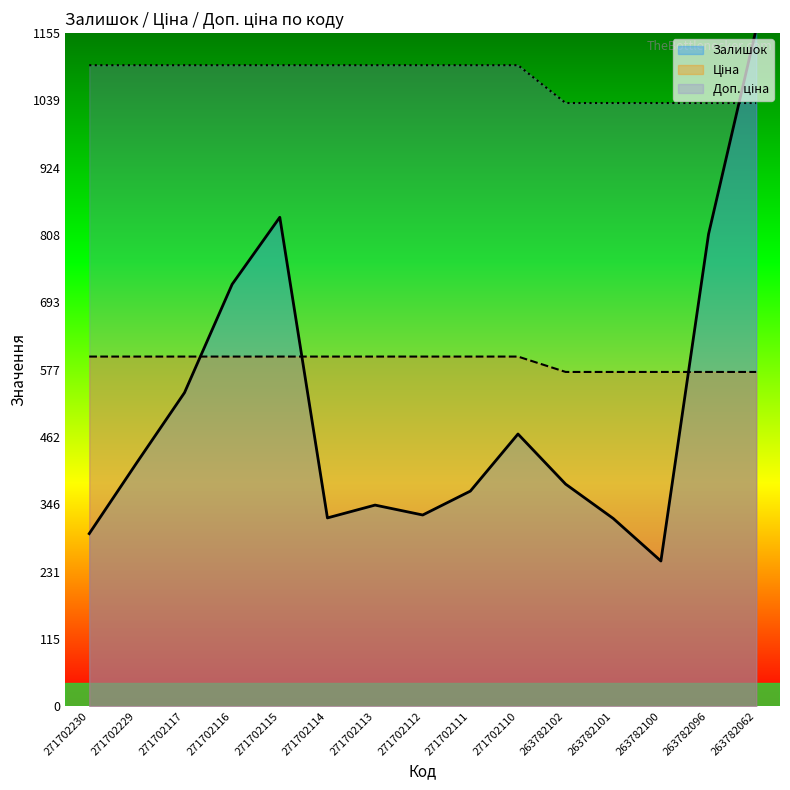

What is the value of the Ціна point at the 11th from the left?

573.5